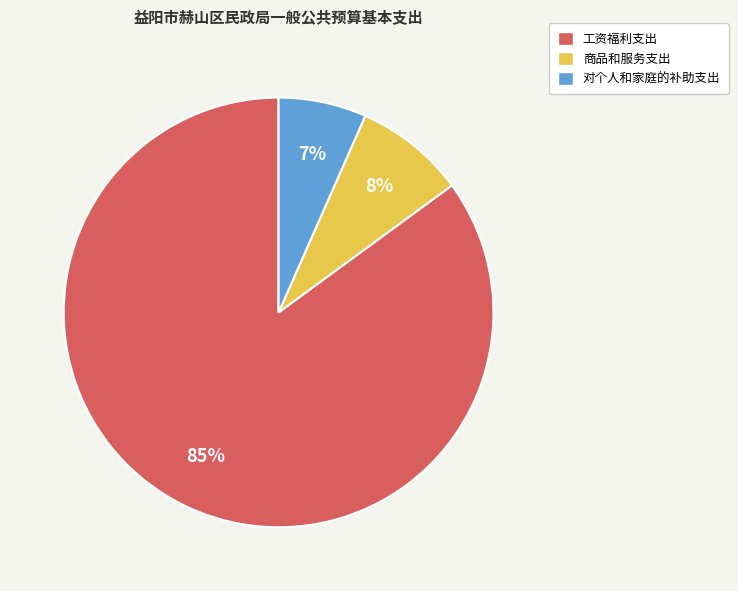

Rank the categories by value from lowest to highest.

对个人和家庭的补助支出, 商品和服务支出, 工资福利支出